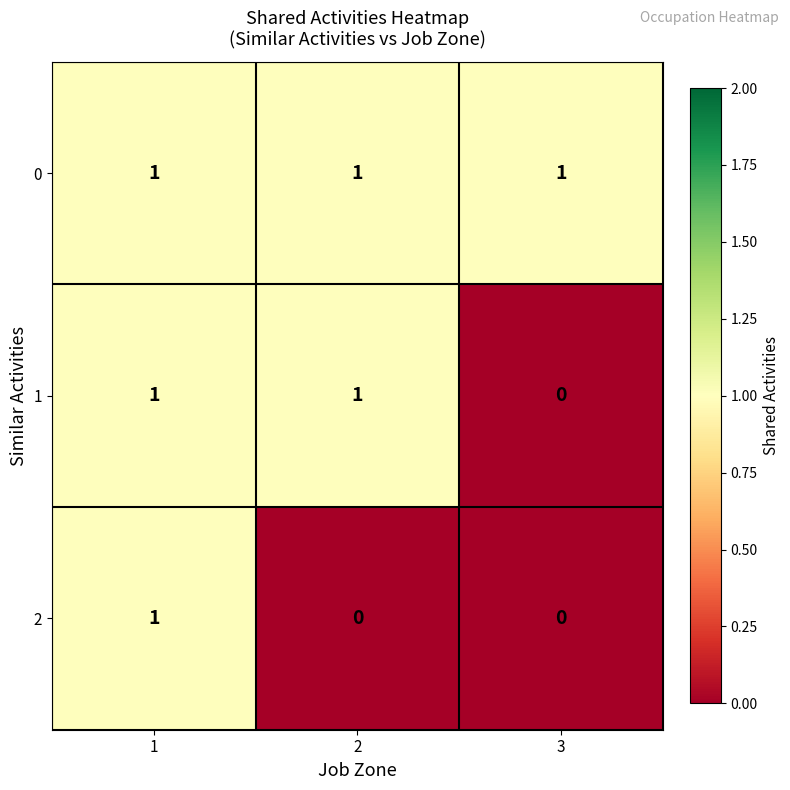

Is the value of 0 at 3 greater than the value of 1 at 3?

Yes